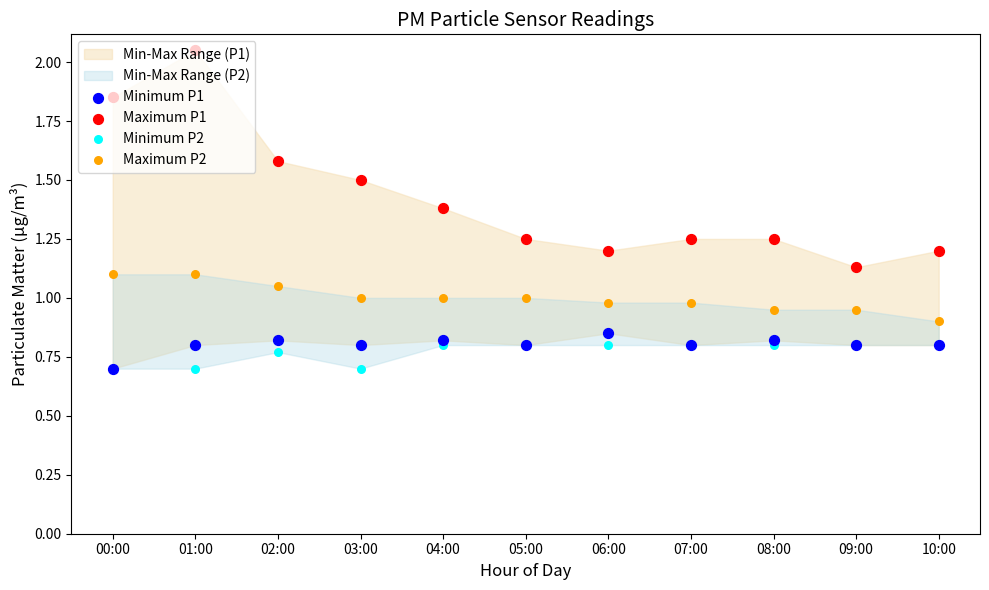

At how many categories does at least one series exceed 1?

11